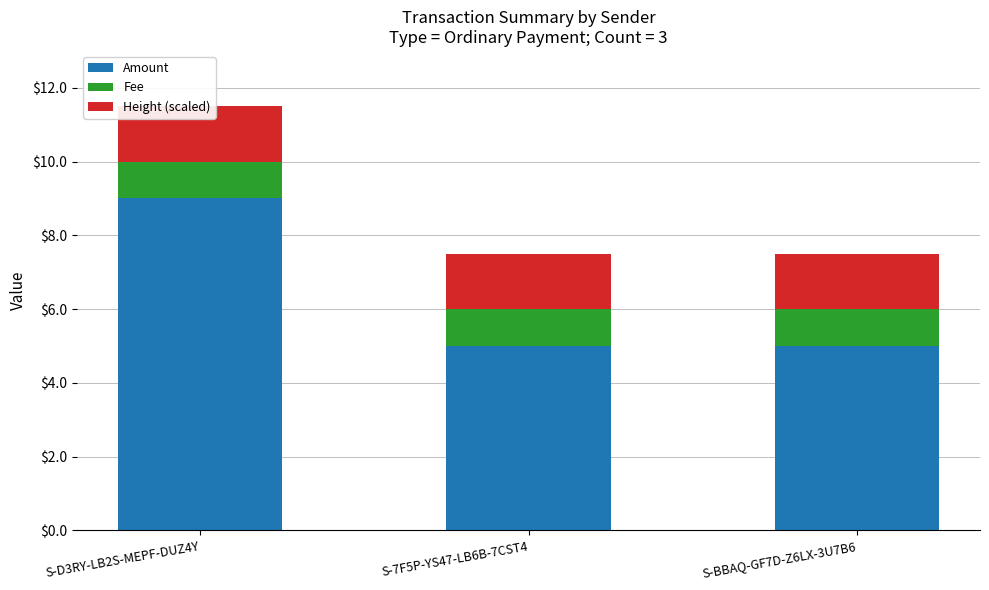

Reading left to right, list all the values displayed in this chart.

Amount: 9.0	5.0	5.0
Fee: 1.0	1.0	1.0
Height (scaled): 1.5	1.5	1.5